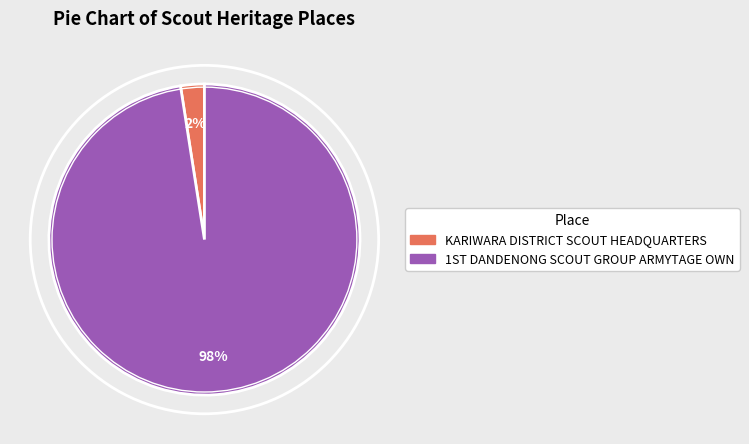

How many segments does this pie chart have?

2